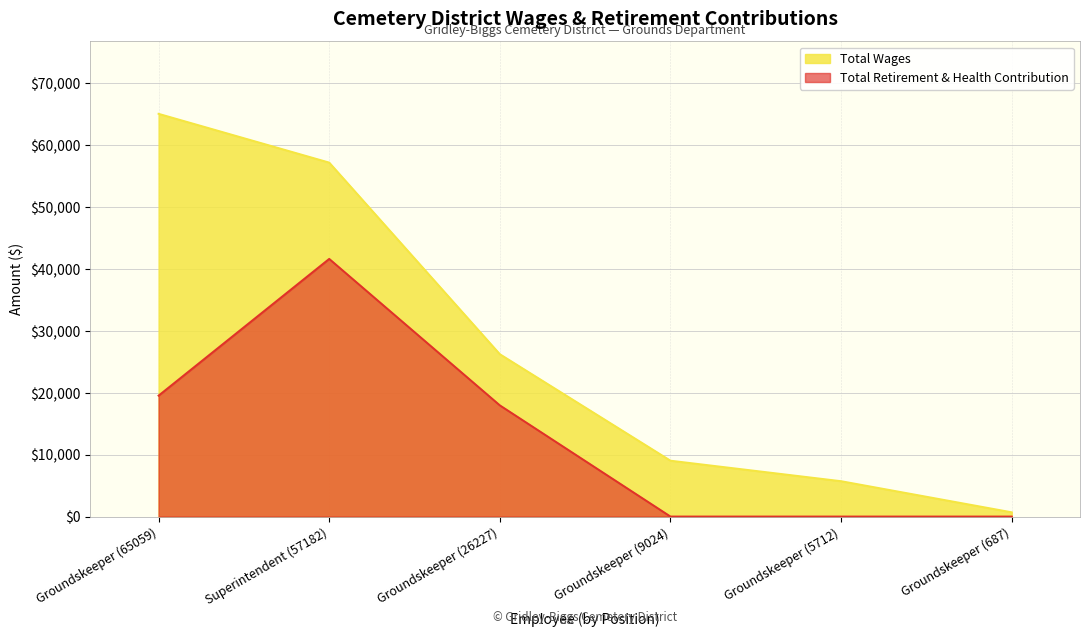

Does the chart display data point markers on the line(s)?

No